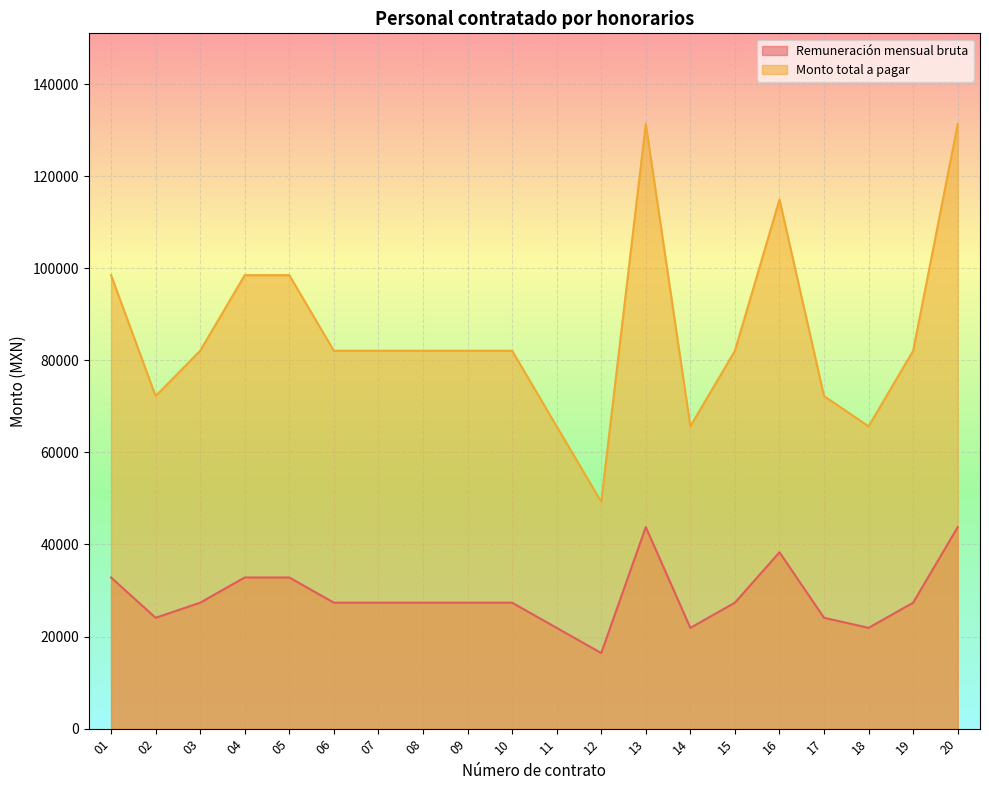

How many data points does each series have?

20